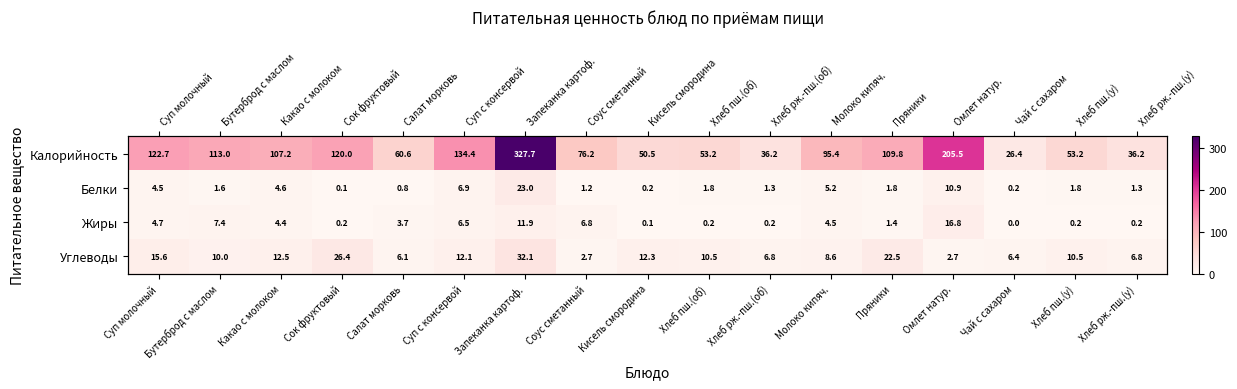

What is the approximate value of Калорийность at Пряники?

109.8